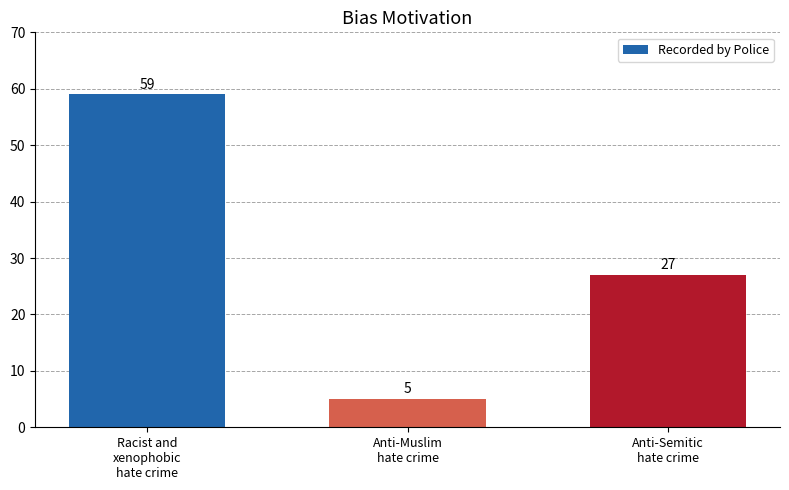

Are the bars grouped side by side (vs. stacked)?

No